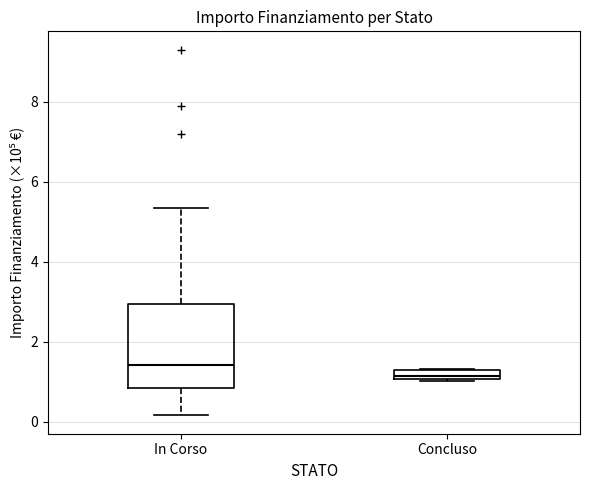

Which box has the lowest median line?

Concluso